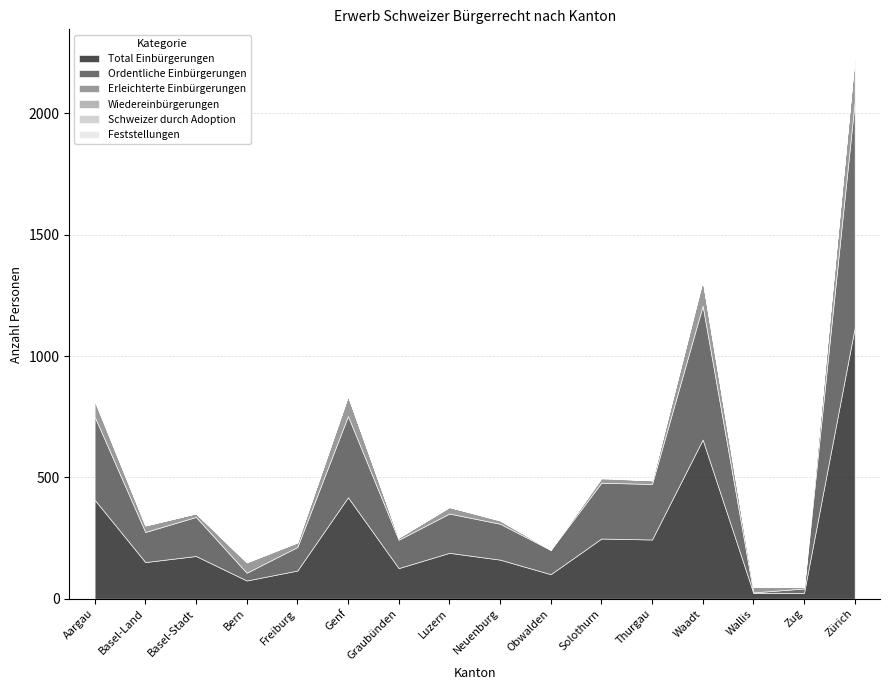

Reading left to right, list all the values displayed in this chart.

Total Einbürgerungen: 408	151	176	75	116	418	126	189	161	101	248	244	656	24	24	1117
Ordentliche Einbürgerungen: 343	124	161	32	97	335	117	162	148	100	230	229	552	2	18	932
Erleichterte Einbürgerungen: 65	27	15	43	19	83	9	27	13	1	18	15	103	22	6	185
Wiedereinbürgerungen: 2	0	0	0	0	0	0	0	2	0	2	0	3	0	0	0
Schweizer durch Adoption: 1	0	0	1	1	0	0	0	0	0	1	0	2	1	0	1
Feststellungen: 0	0	0	0	0	0	0	0	0	0	0	0	0	0	0	0